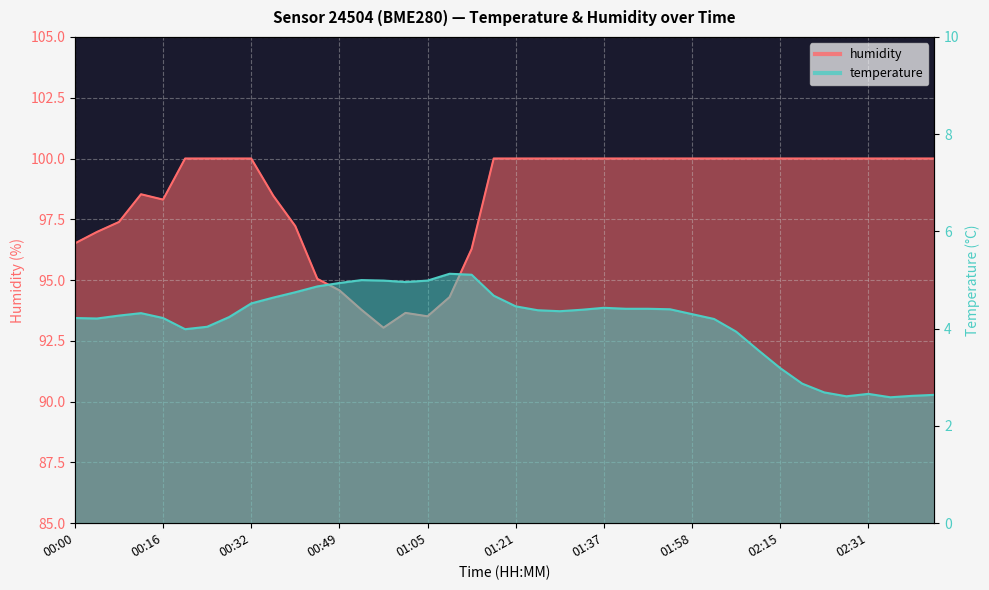

What is the sum of all humidity values?

3937.6